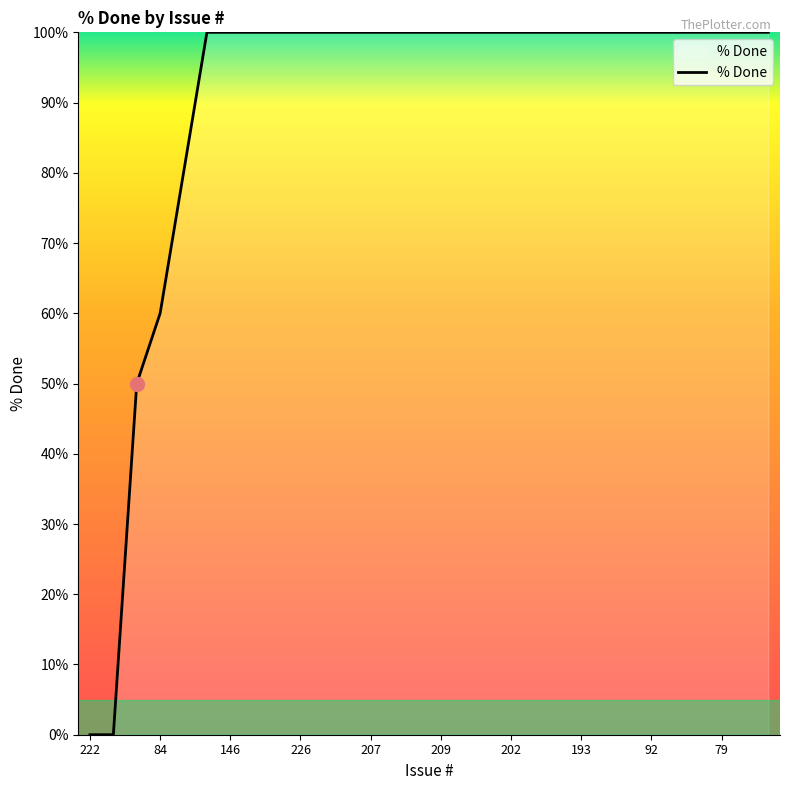

What is the difference between the maximum and minimum values?

100